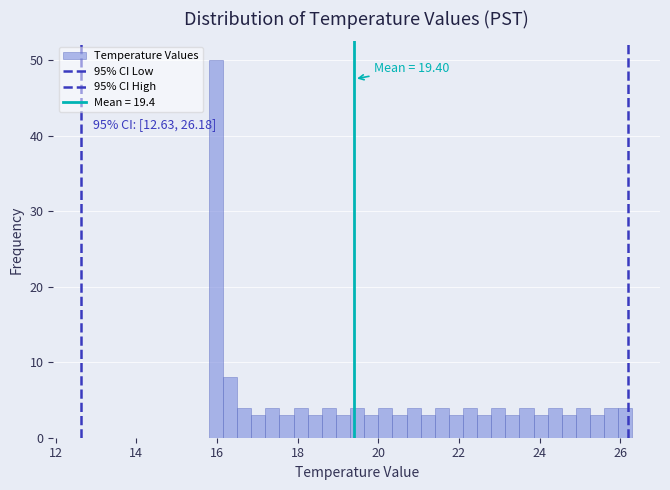

Read against the x-axis, roughly where is the centre of the tallest bar?

16.0